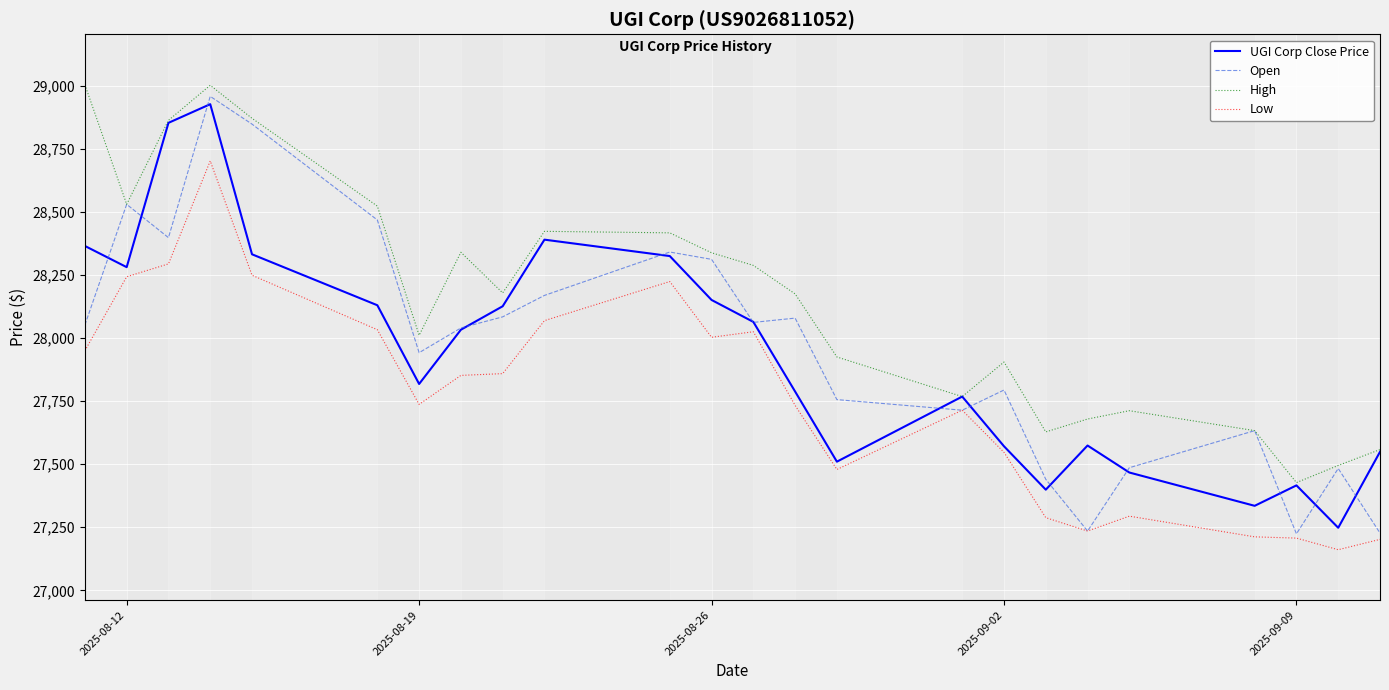

Which series has the widest spread of values?

Open